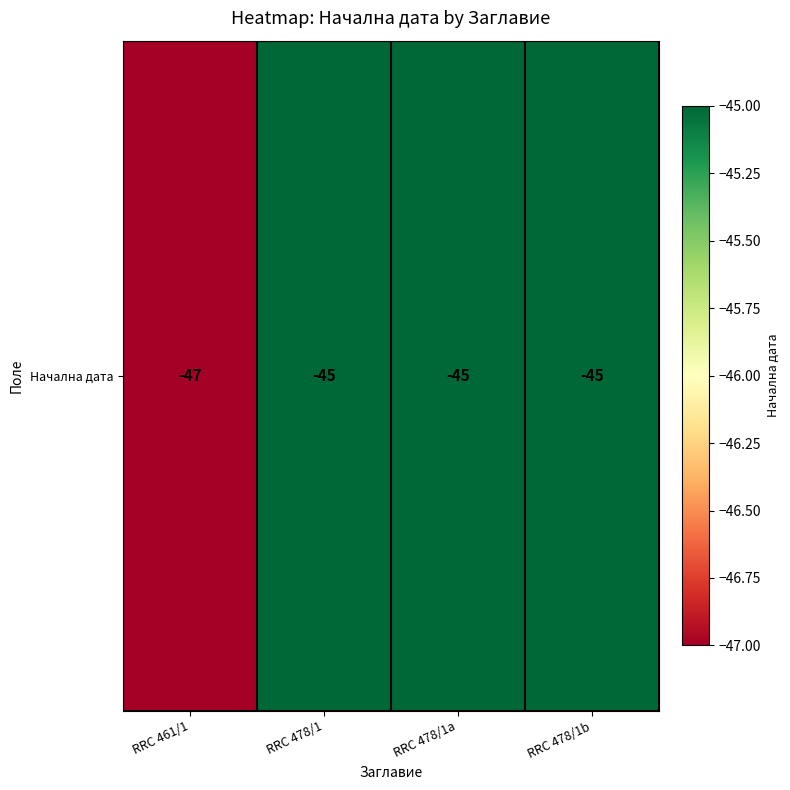

Rank the categories by value from lowest to highest.

RRC 461/1, RRC 478/1, RRC 478/1a, RRC 478/1b